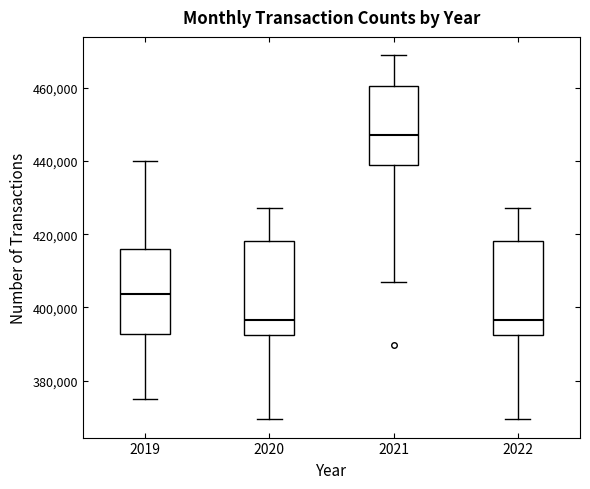

Reading left to right, transcribe this box plot: for each box, give where its median line is, the range the box spans, and where its two whiskers end, as read against the y-axis. The values are not printed on the chart, so give them approximately, as read against the axis.

2019: median 404000, box 392000 to 416000, whiskers 376000 to 440000
2020: median 396000, box 392000 to 418000, whiskers 370000 to 428000
2021: median 448000, box 438000 to 460000, whiskers 408000 to 468000
2022: median 396000, box 392000 to 418000, whiskers 370000 to 428000